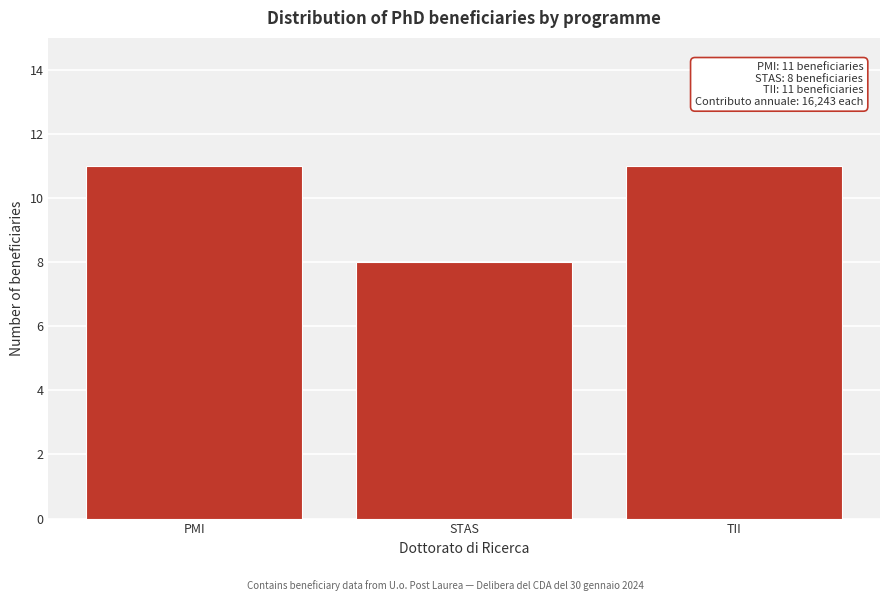

Reading right to left, extract all data points from this chart.

11	8	11